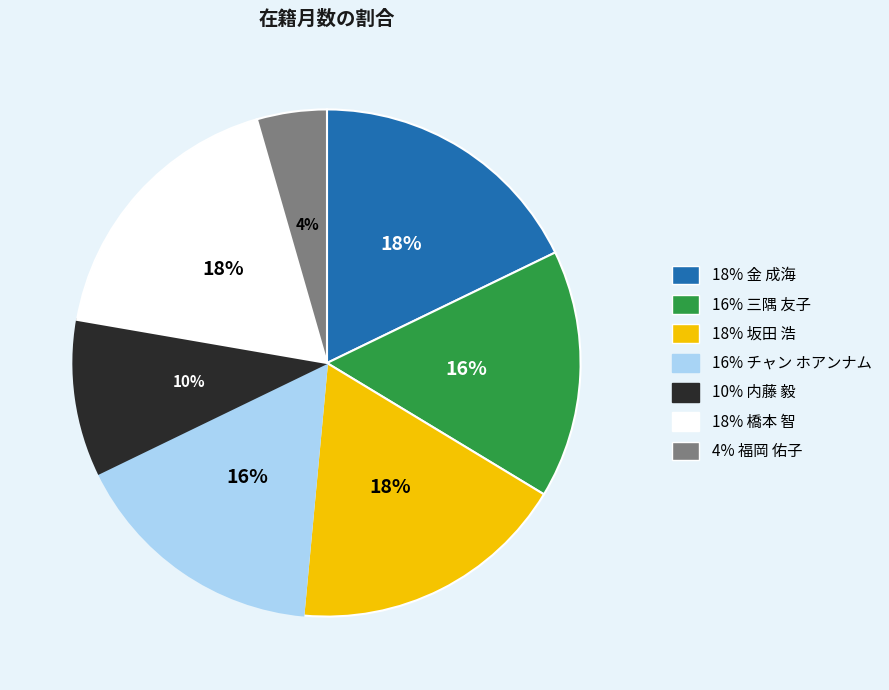

To the nearest percent, what is the average slice percentage?

14%